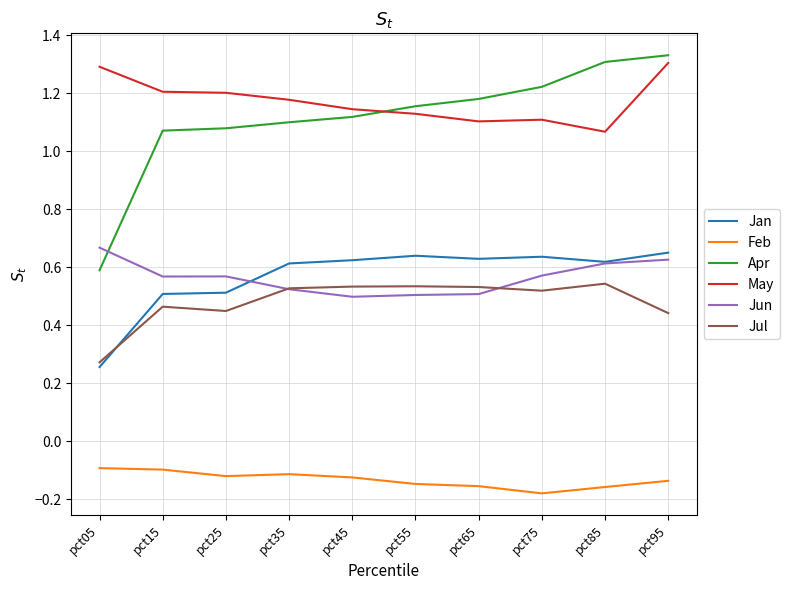

Is it true that May equals 2.0 at pct35?

False